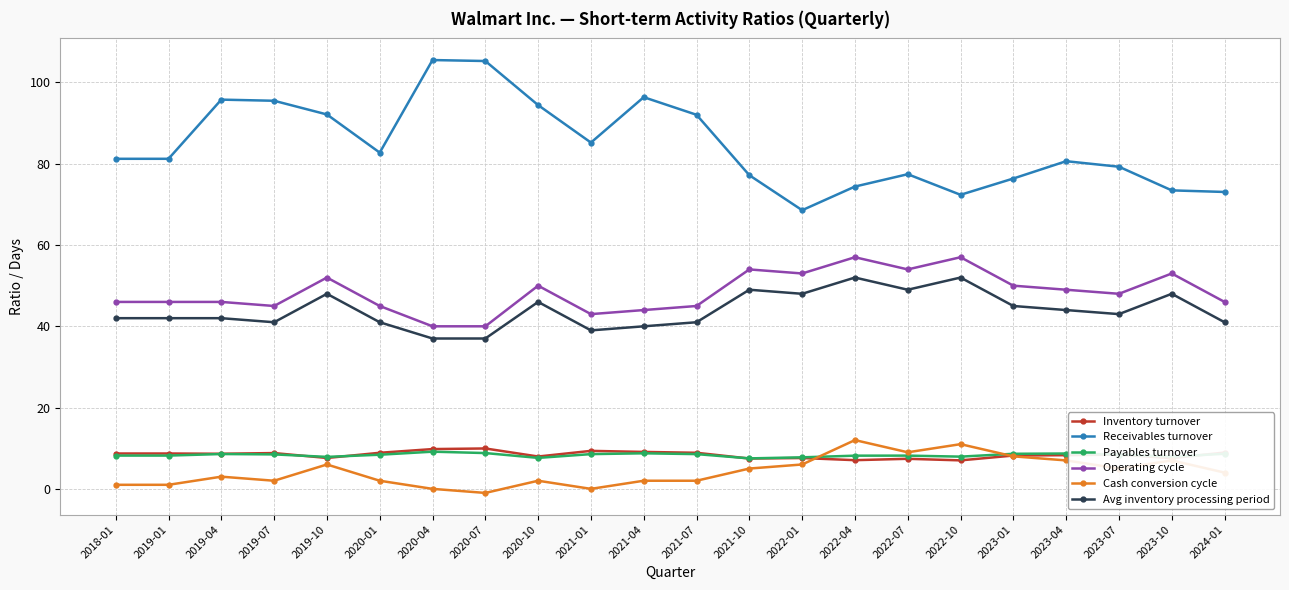

How many categories are shown in the chart?

22